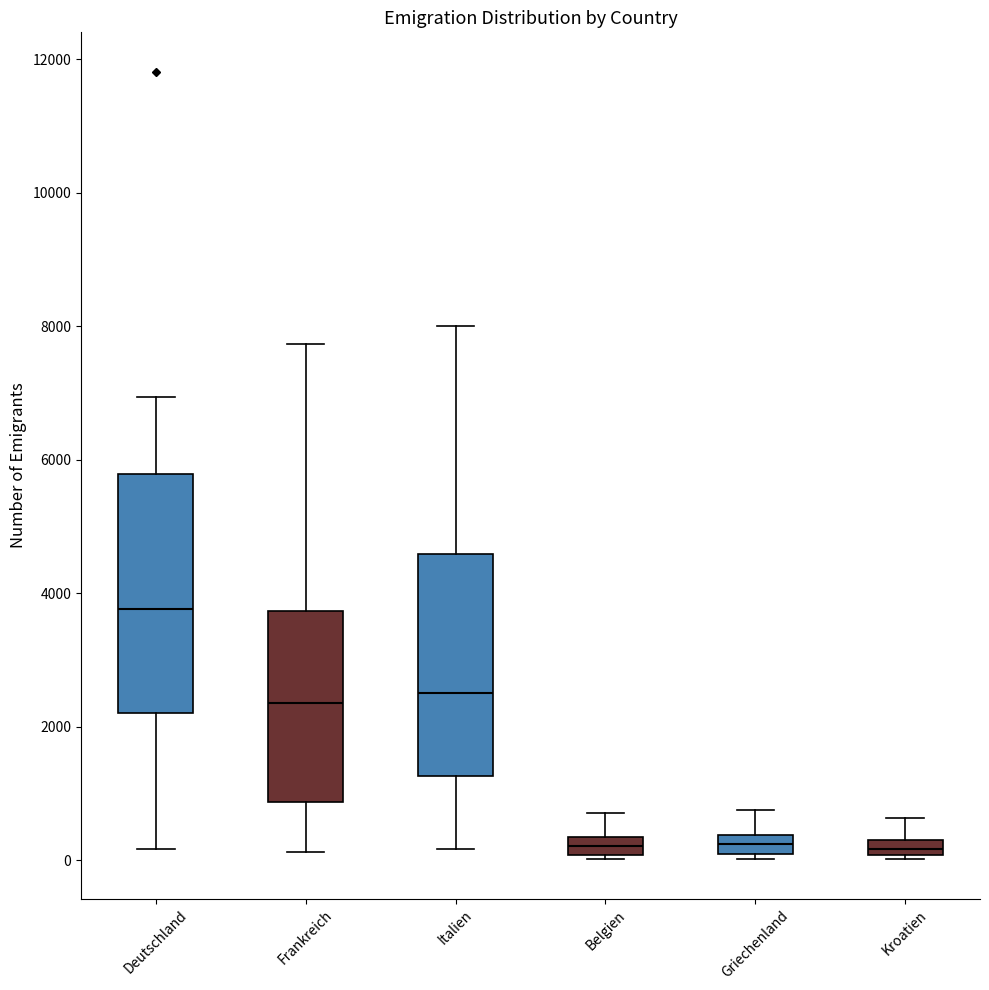

Which box is the tallest, from its lower edge to its upper edge?

Deutschland